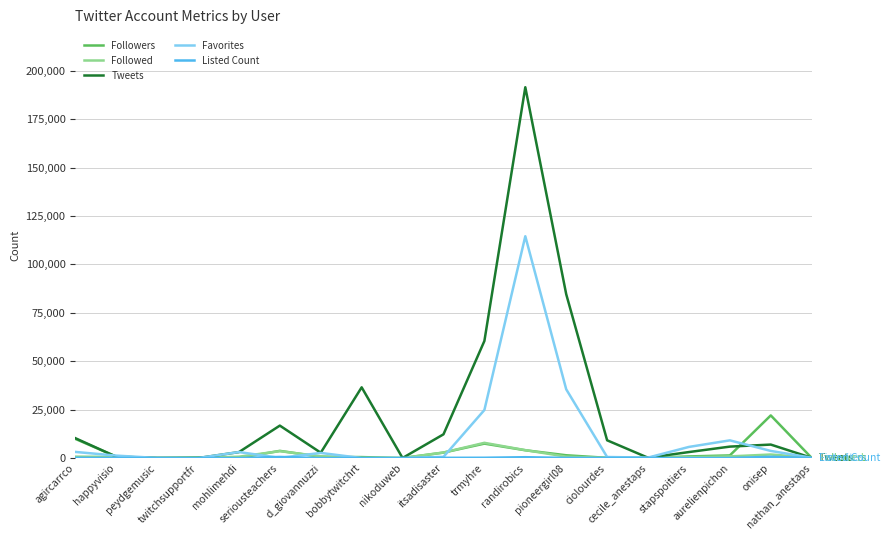

Which series has the largest range (max minus min)?

Tweets